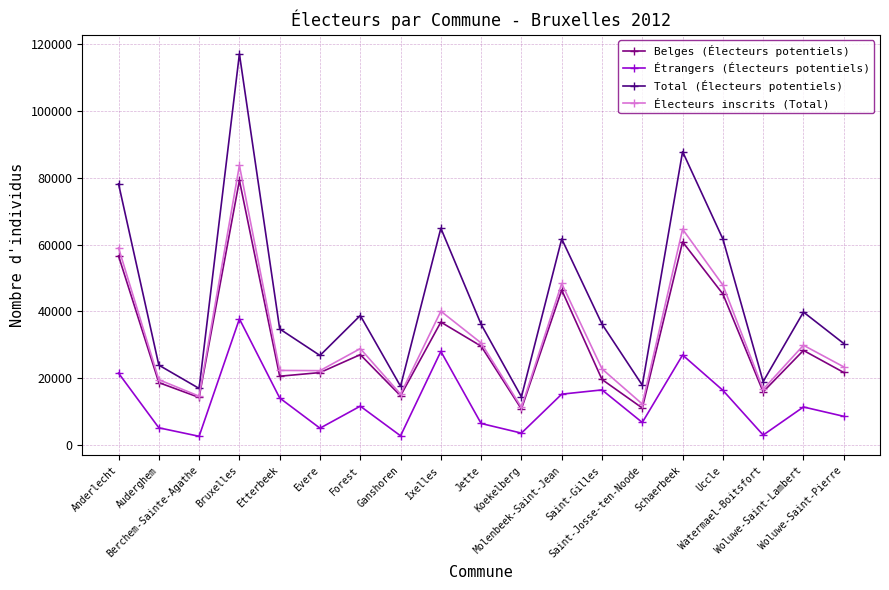

What is the spread (max minus min) of values at Ganshoren?

14804